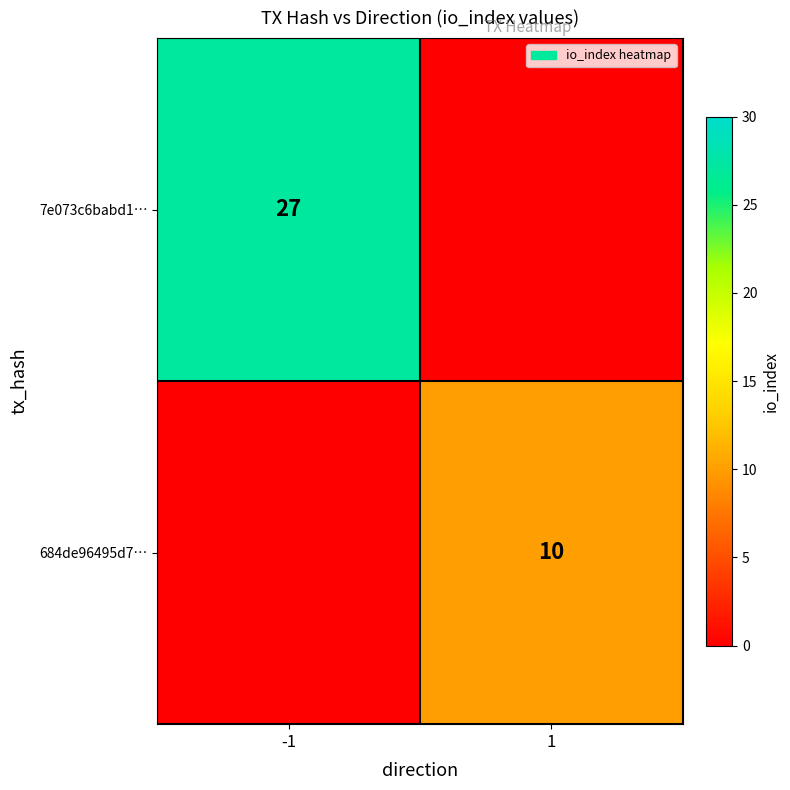

Is it true that 684de96495d7… equals 5 at 1?

False